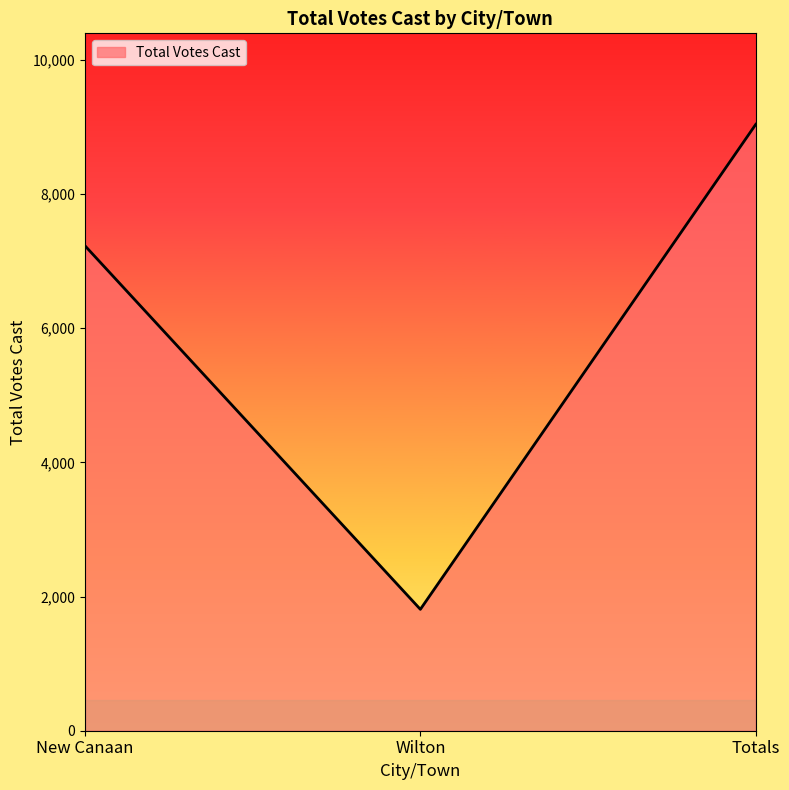

What is the difference between the values at Totals and New Canaan?

1809